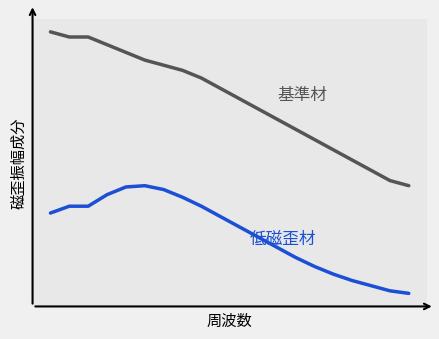

Does the chart have visible grid lines?

No